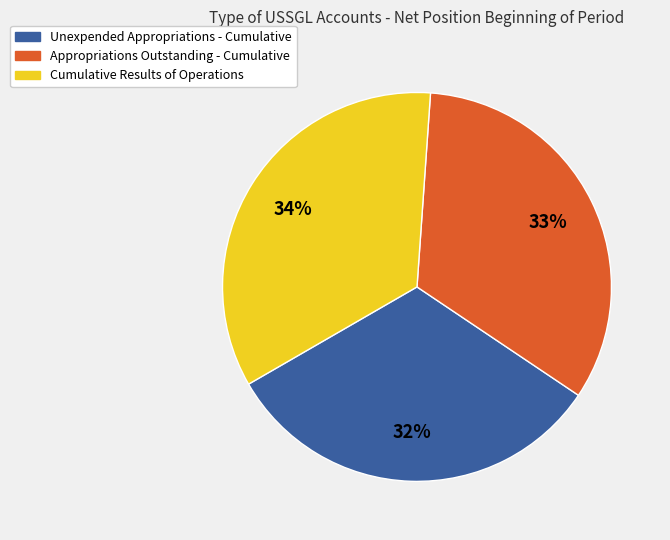

What is the smallest slice in the pie chart?

Unexpended Appropriations - Cumulative